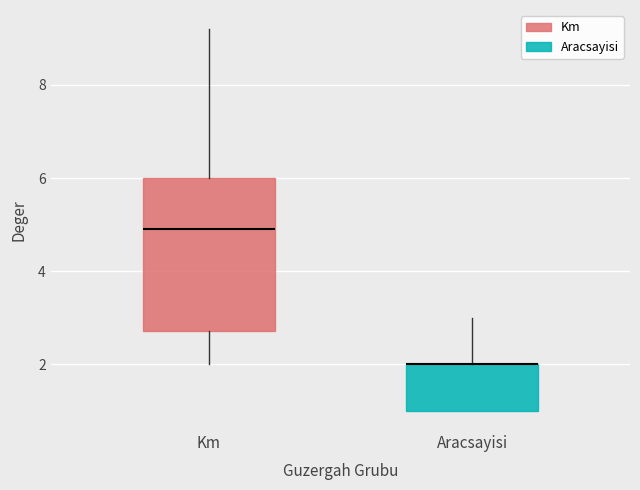

Where does the upper whisker of the box for Km end on the y-axis? The values are not printed on the chart, so give them approximately, as read against the axis.

9.2